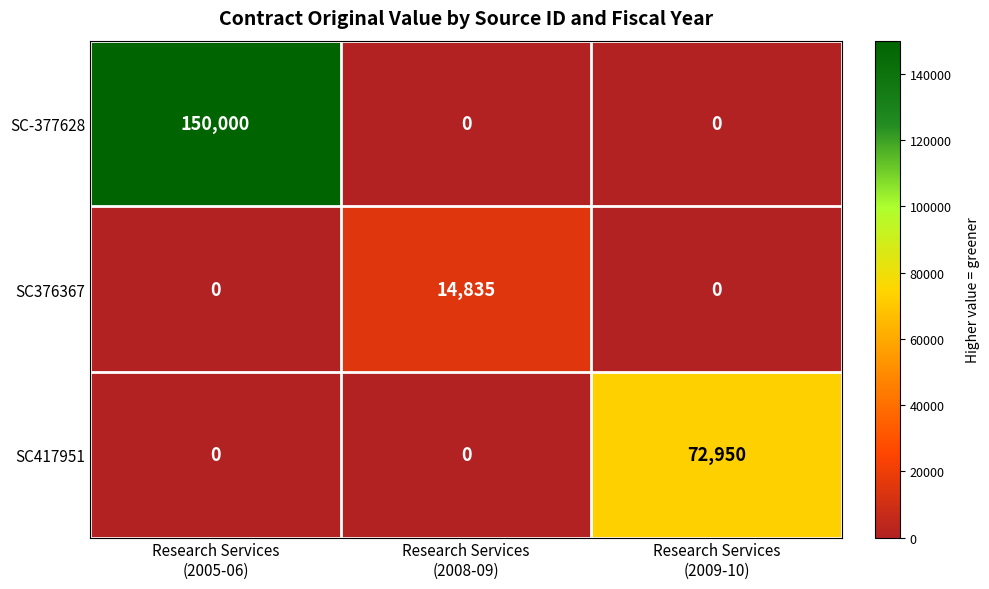

What is the maximum value for SC376367?

14835